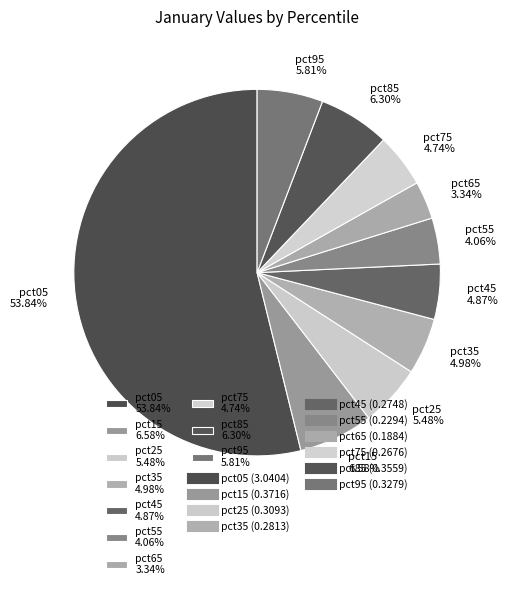

Which category has the smallest portion of the pie?

pct65